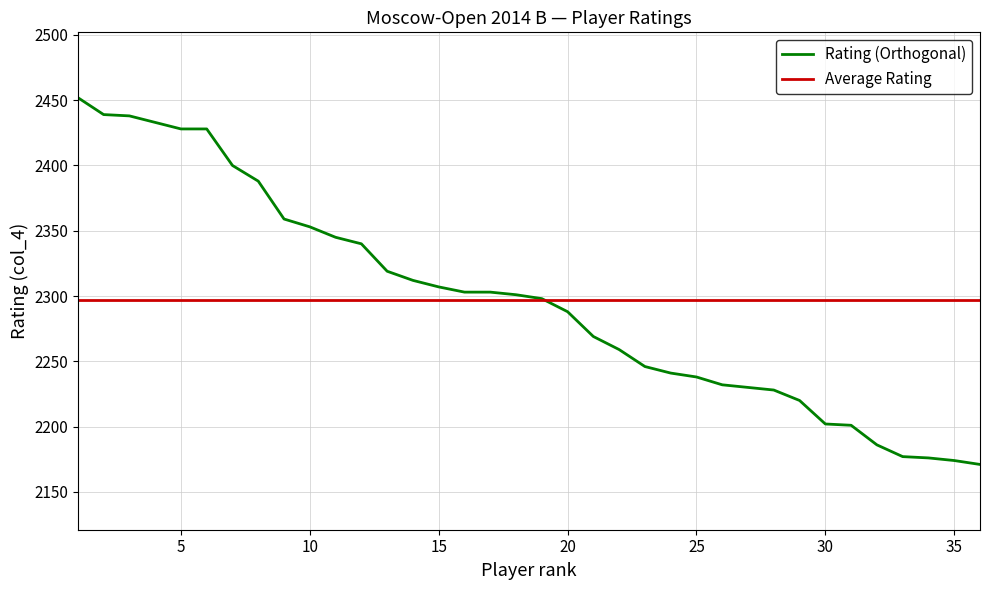

Which series has the widest spread of values?

Rating (Orthogonal)